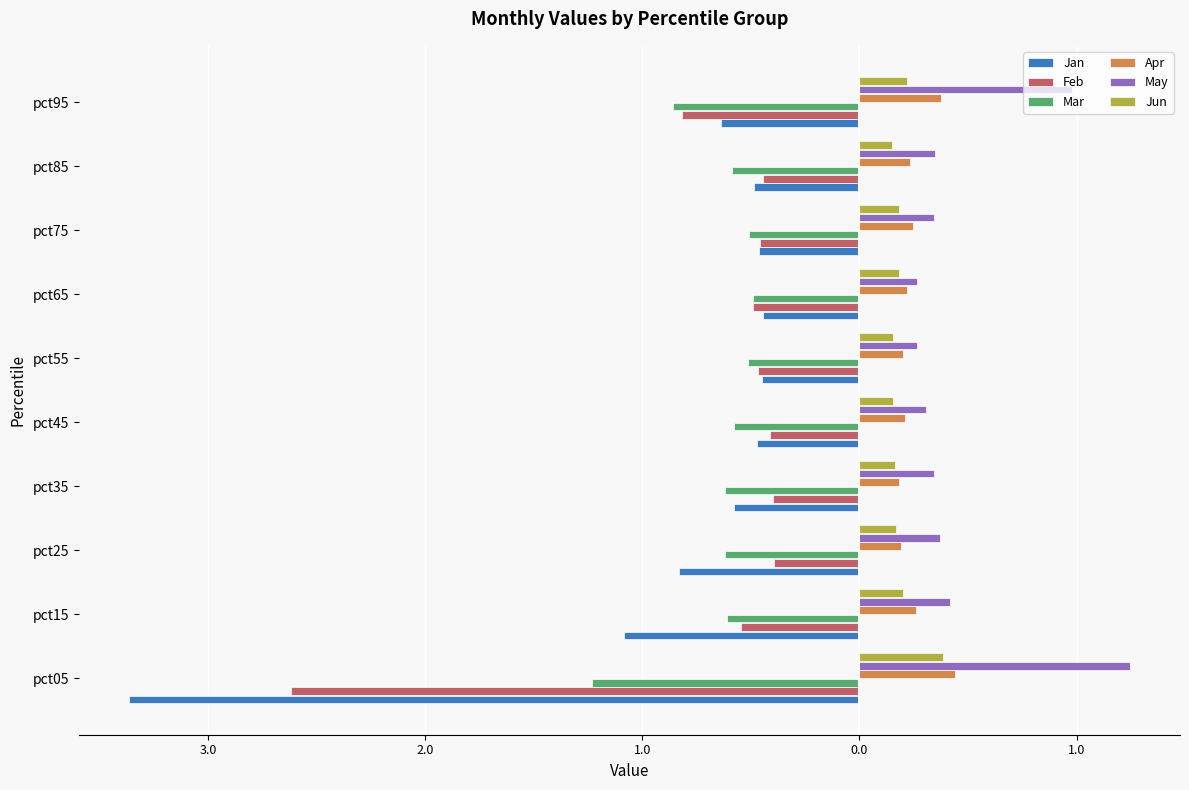

What are all the series names shown in the legend?

Jan, Feb, Mar, Apr, May, Jun